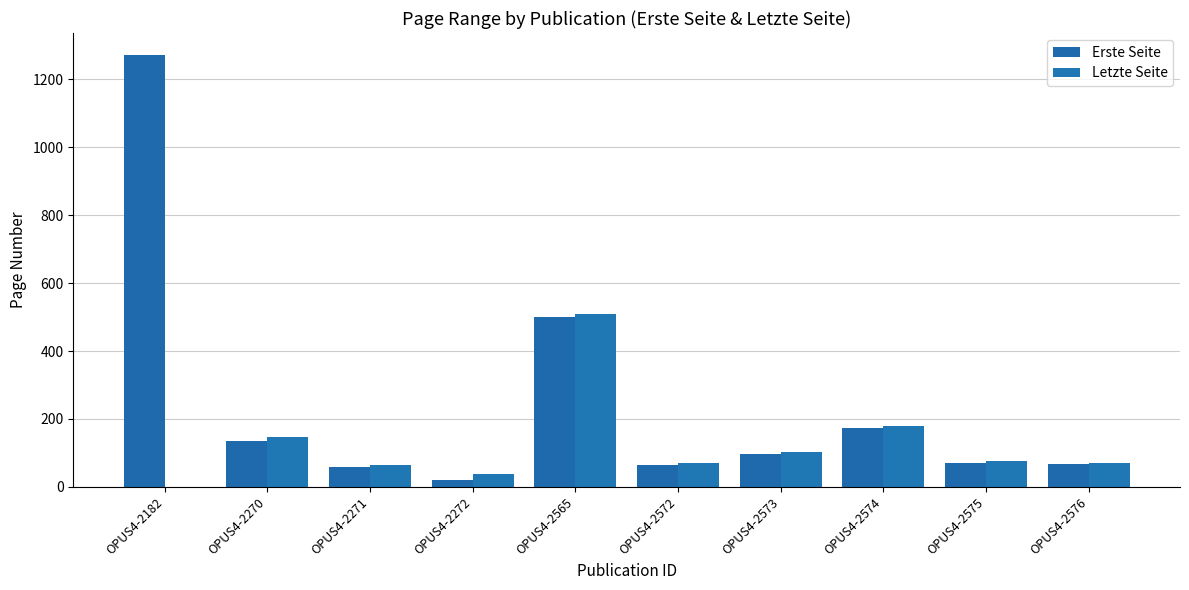

The Letzte Seite series shows 180 at OPUS4-2574. True or false?

True